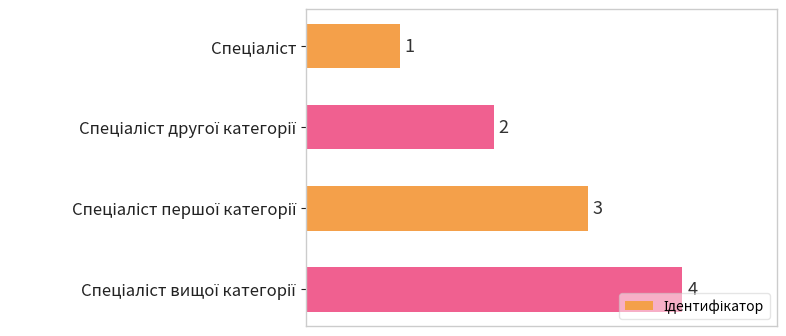

What is the maximum value shown in the chart?

4